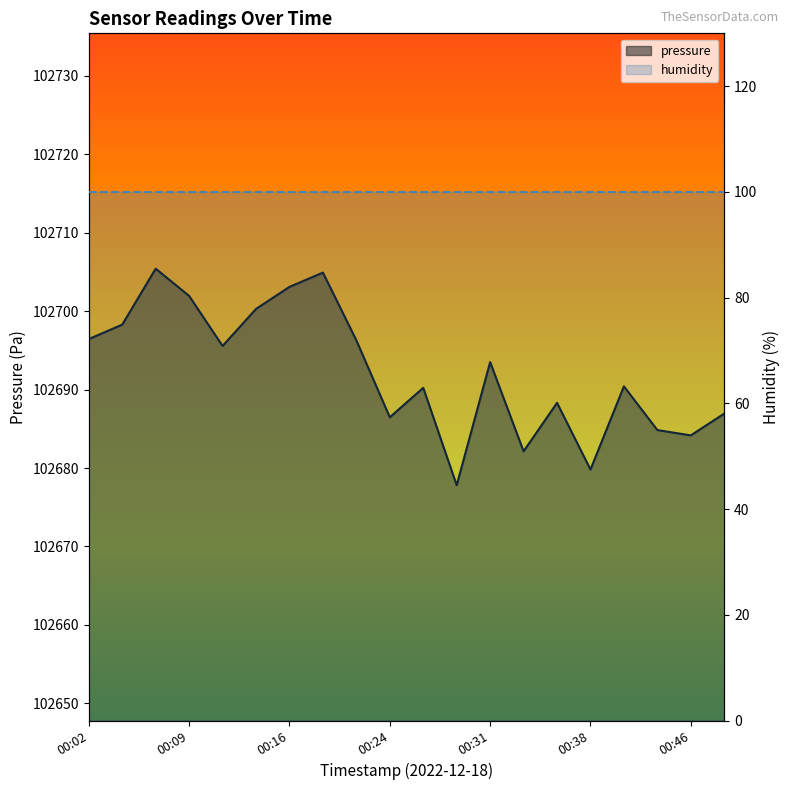

True or false: pressure has a value of 57019.9 at 00:46.

False